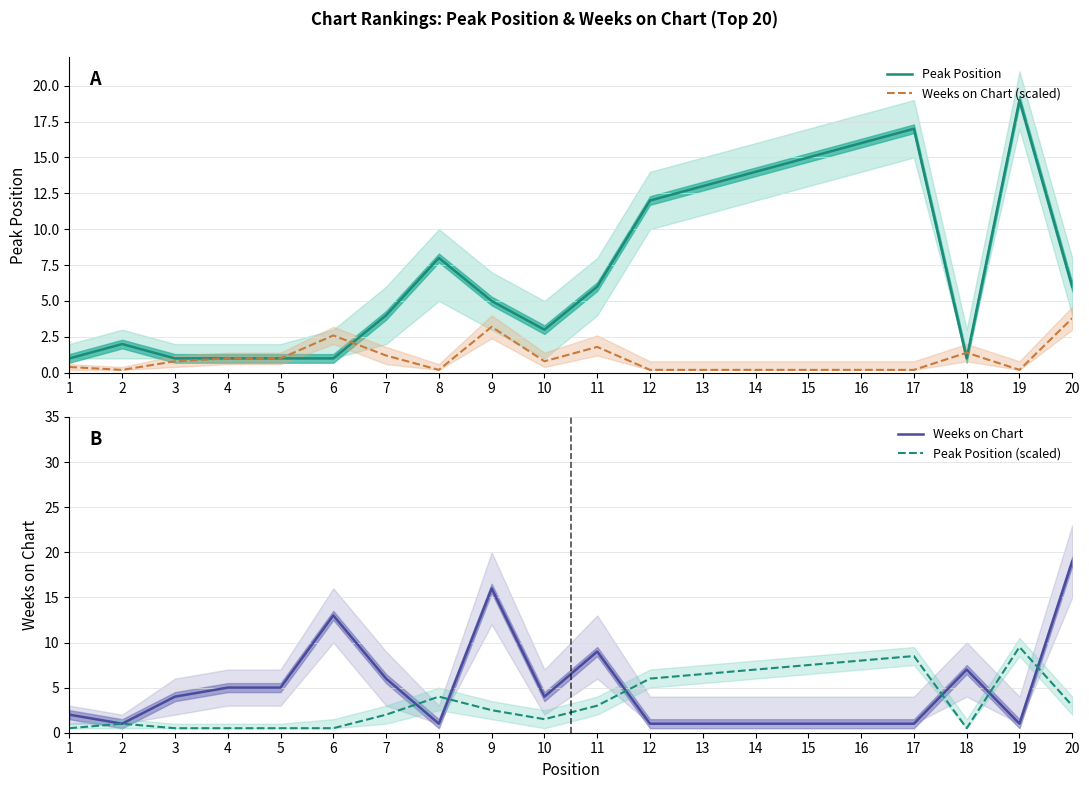

Where is the first local maximum for Weeks on Chart?

6